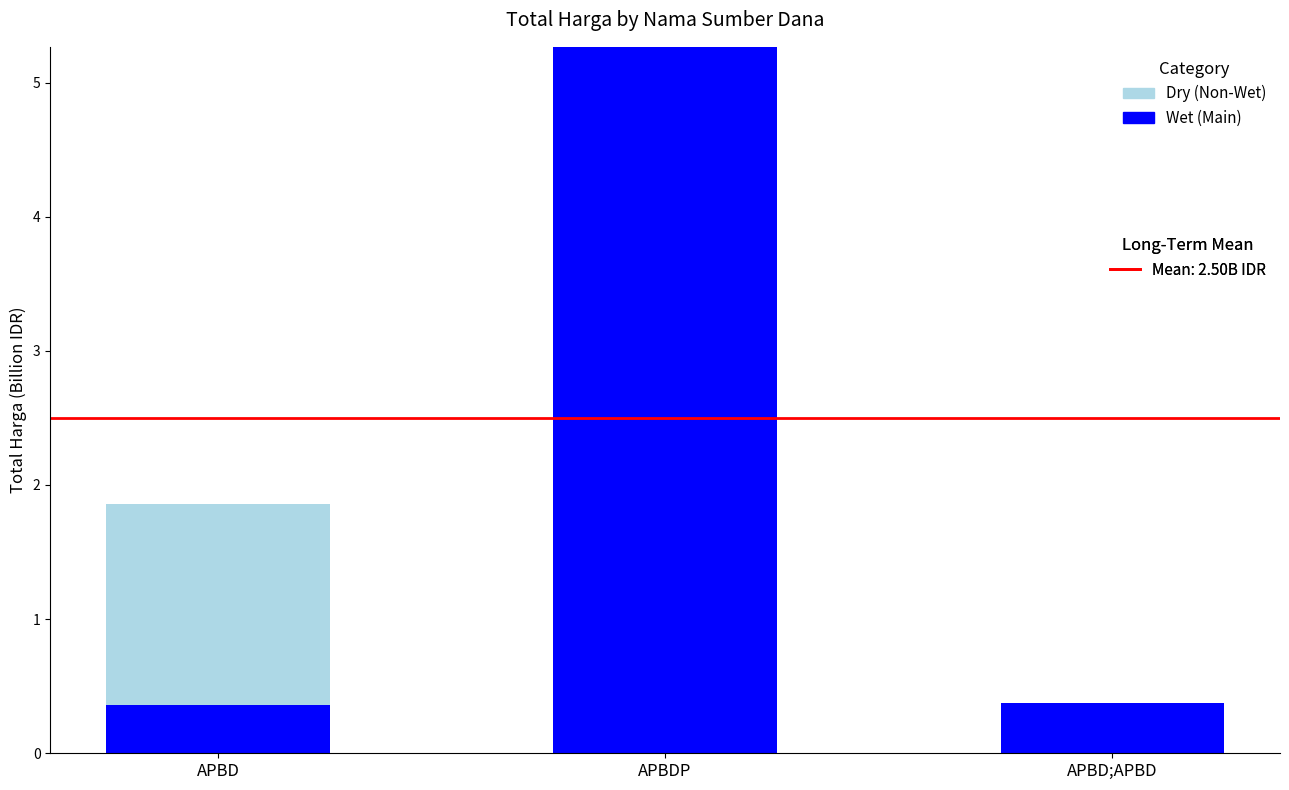

What is the total value across all series at APBDP?

5.3